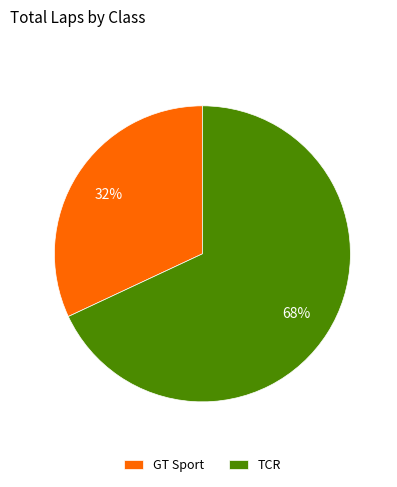

Which slice represents more than half of the pie?

TCR